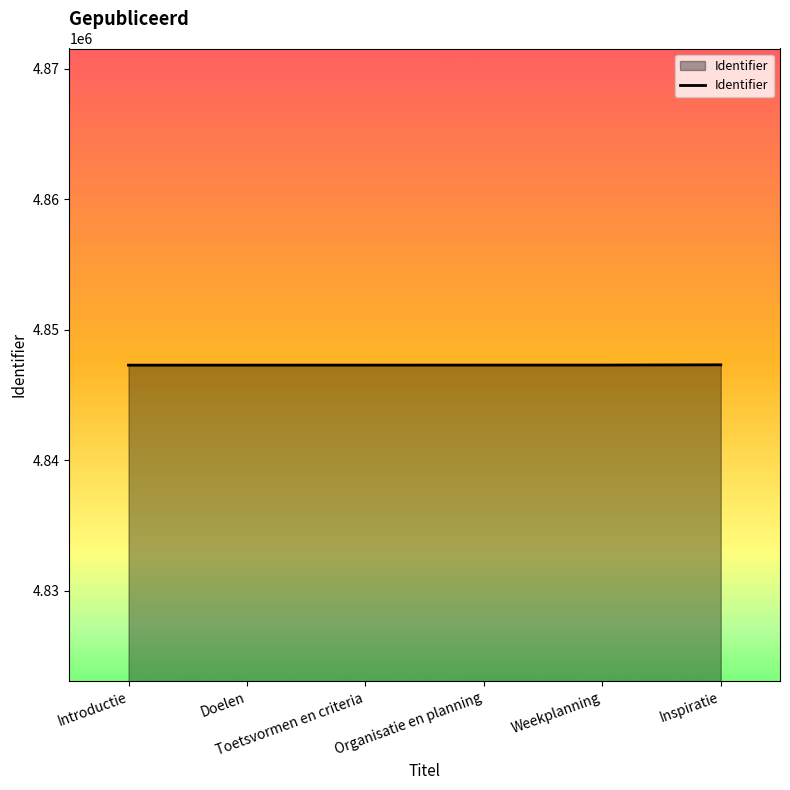

Count the number of data series in this chart.

1